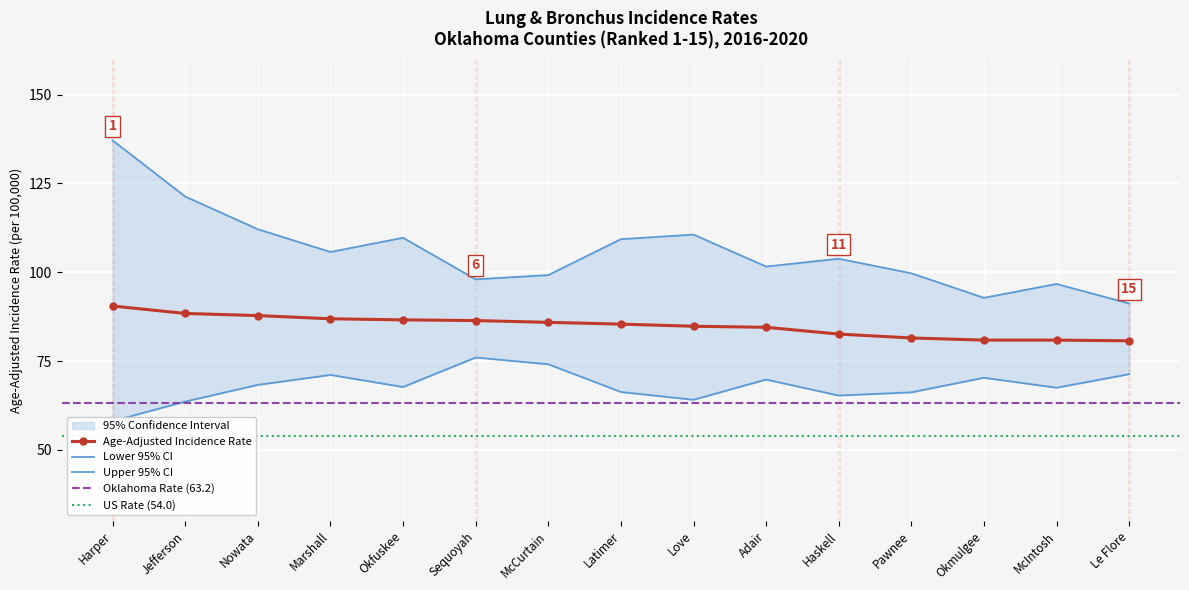

List the series in order of their overall mean, highest first.

Upper 95% CI, Age-Adjusted Rate, Lower 95% CI